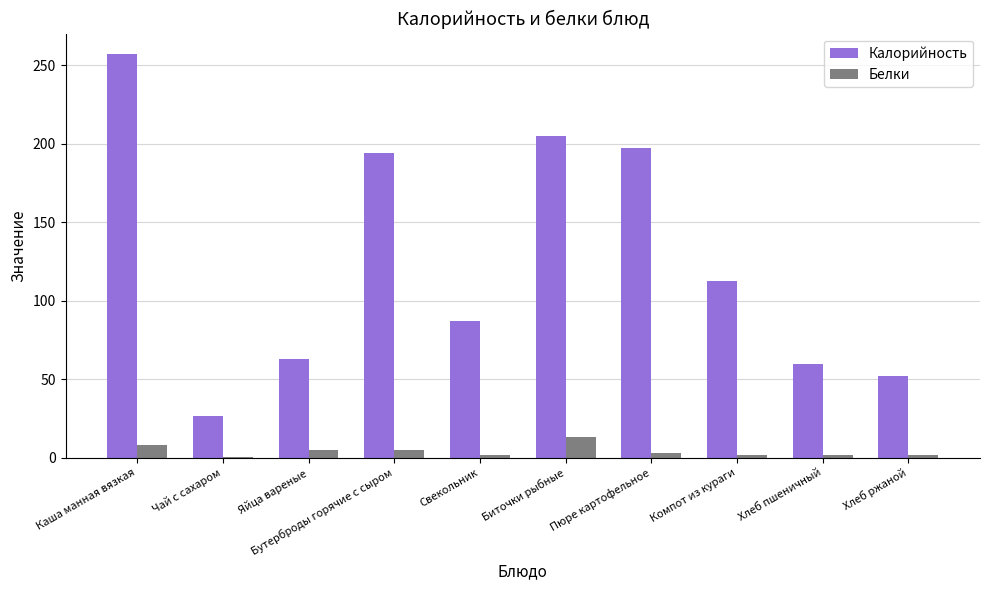

True or false: Калорийность has a value of 201.7 at Компот из кураги.

False